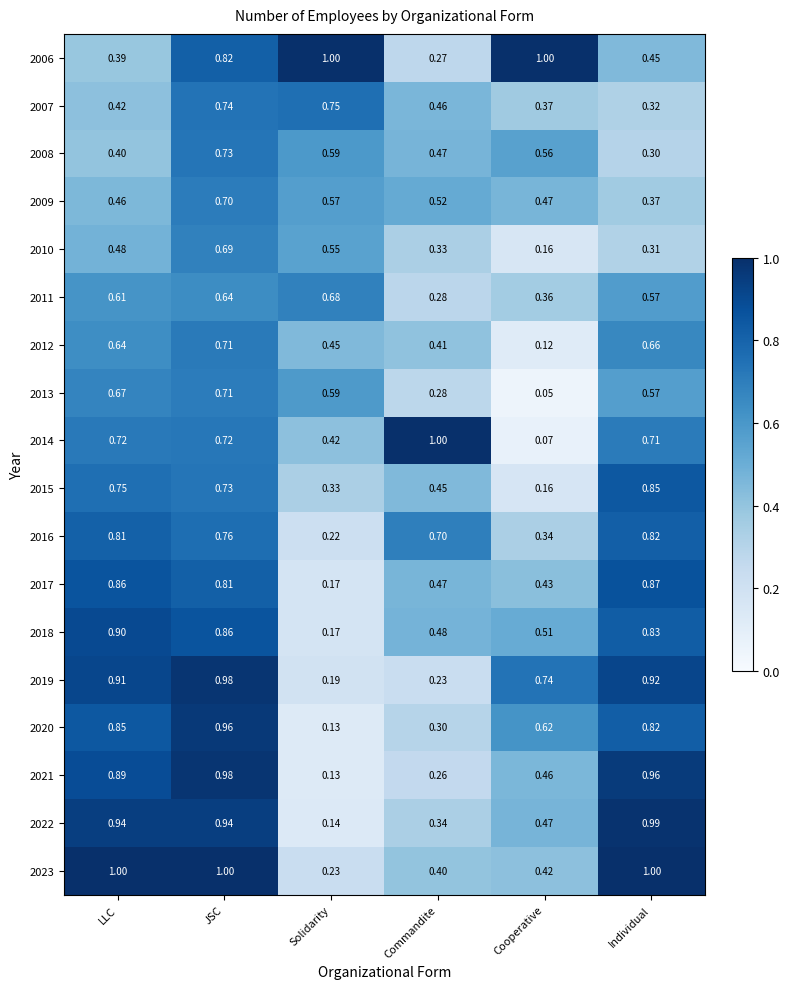

Is the value of 2013 at LLC greater than the value of 2012 at LLC?

Yes